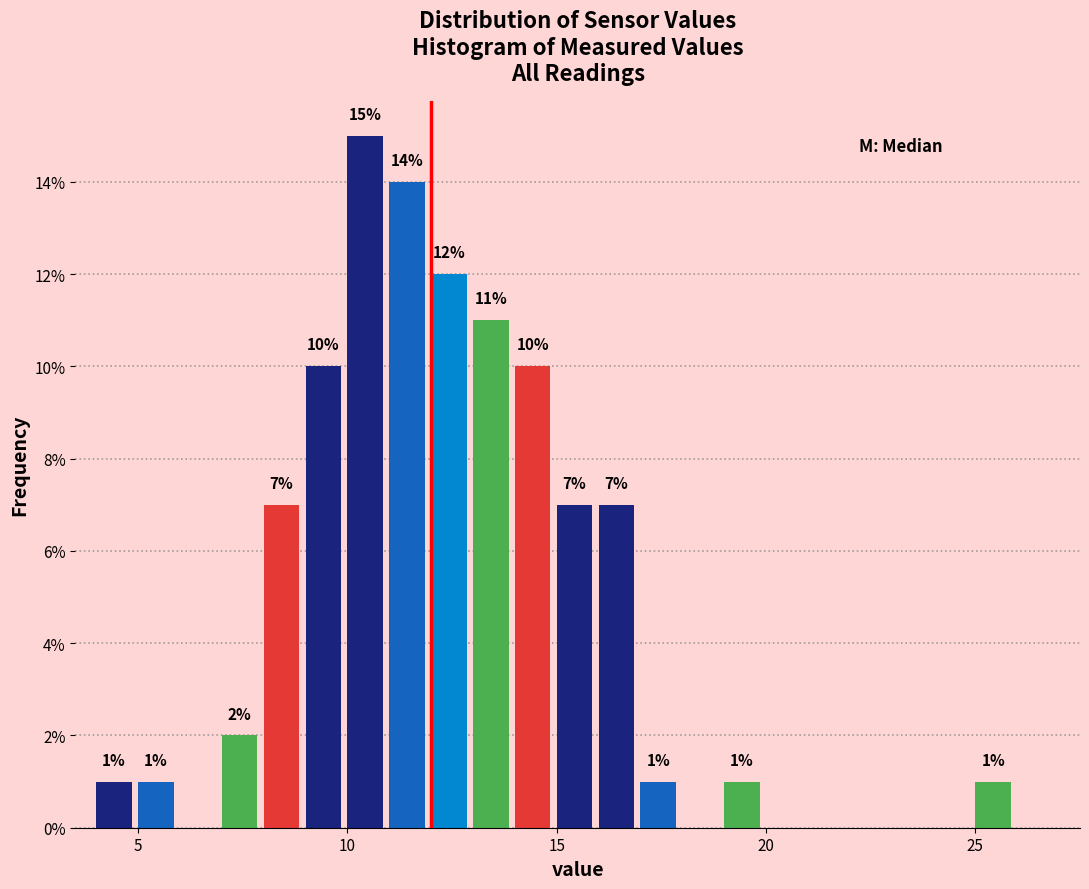

Read against the x-axis, roughly where is the centre of the tallest bar?

10.5